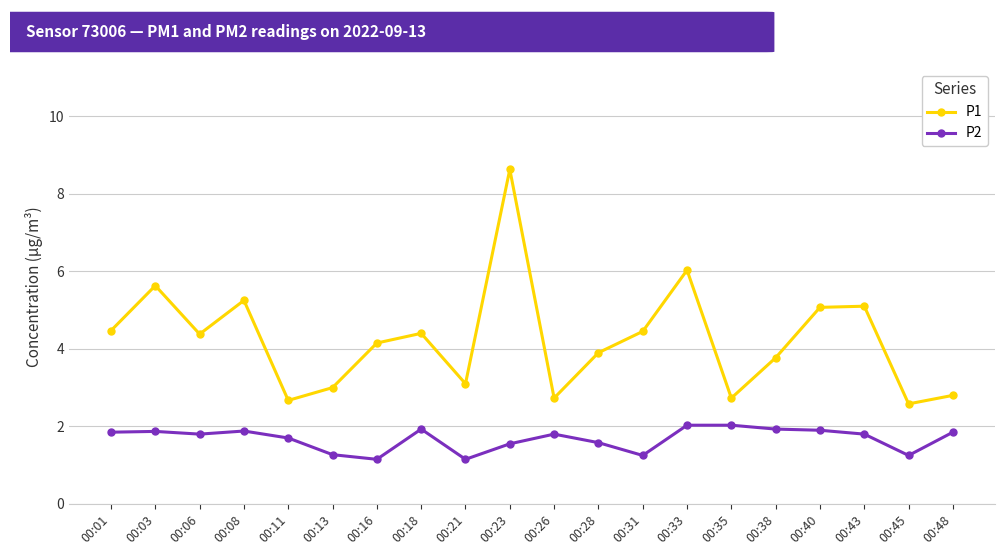

In P1, how many points are higher than both neighbors (excluding endpoints)?

6